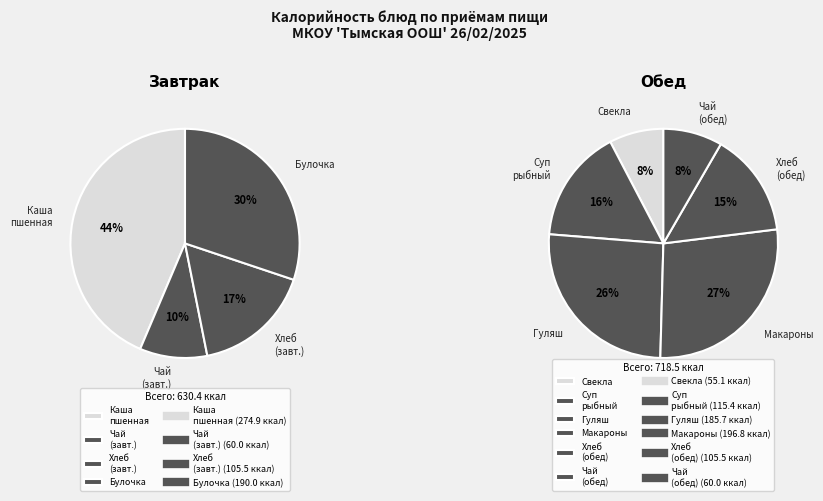

What percentage do макаронные изделия and суп с рыбными консервами together represent?

23.1%